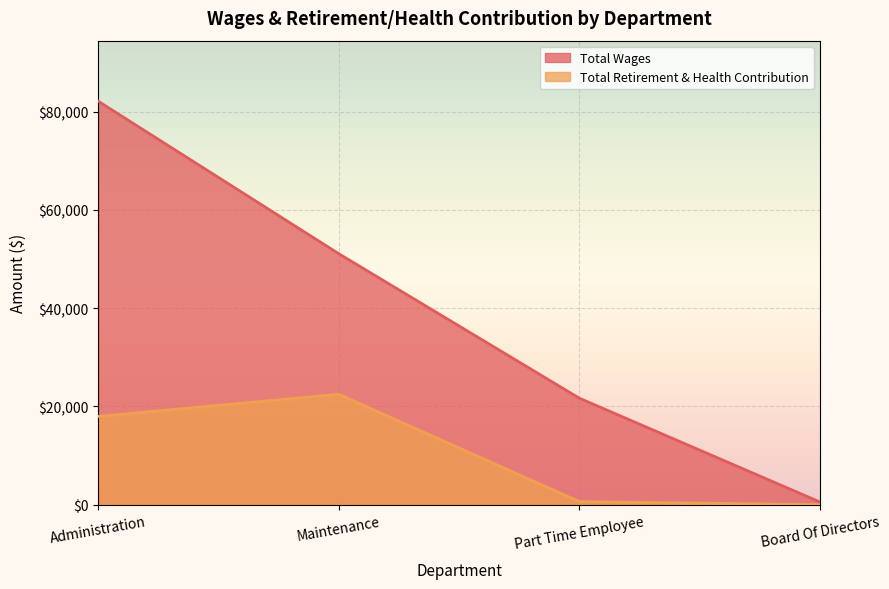

Which series has the largest range (max minus min)?

Total Wages